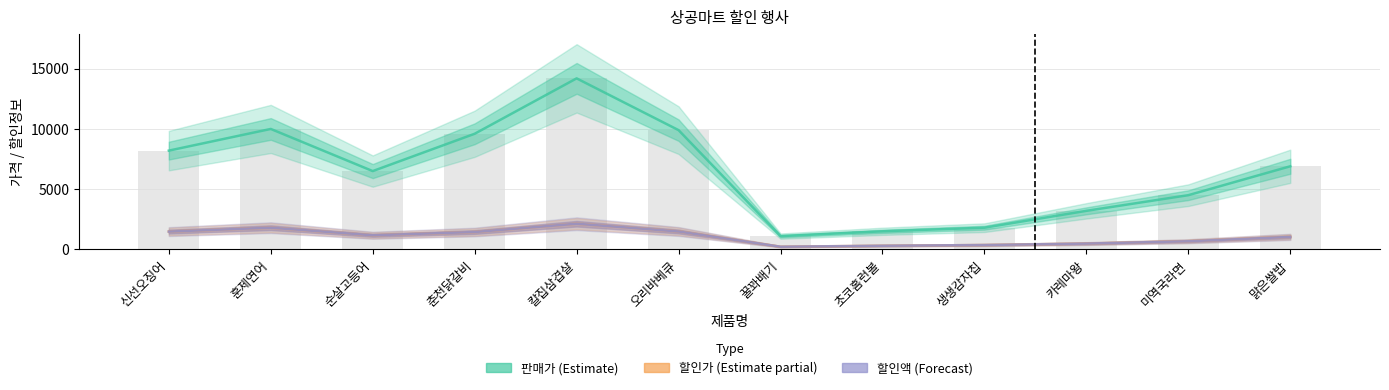

What is the smallest value displayed?

220